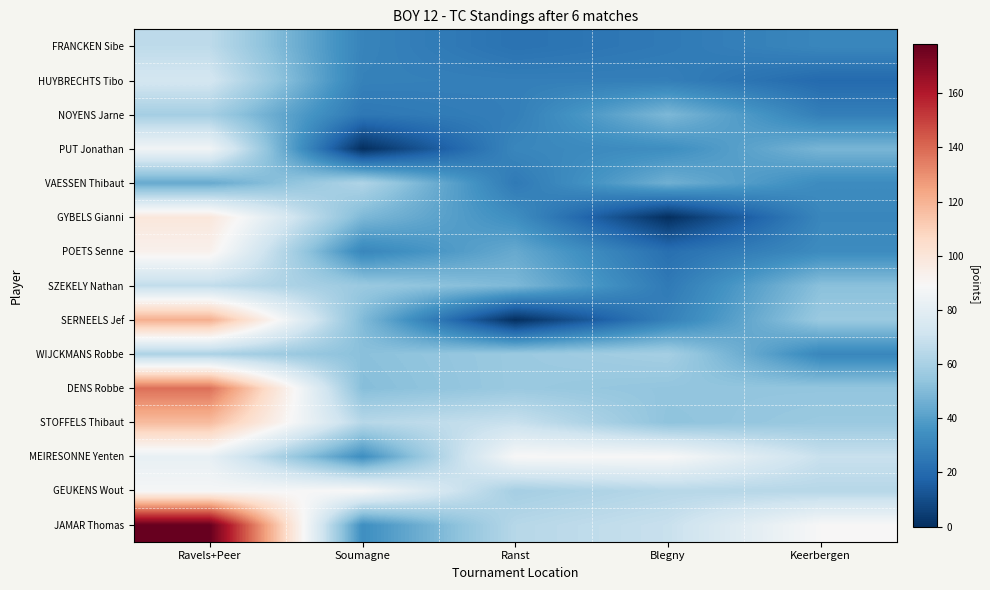

Count the number of categories in the chart.

5